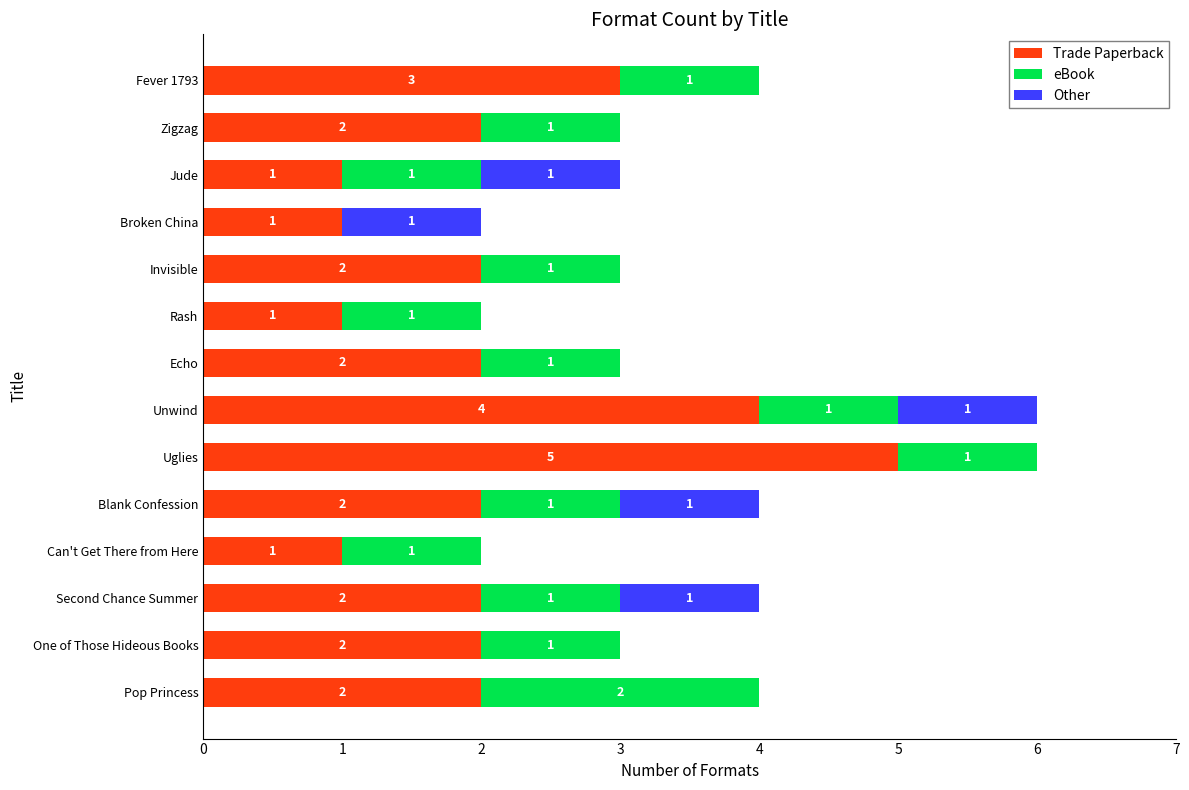

What is the total value across all series at Jude?

3